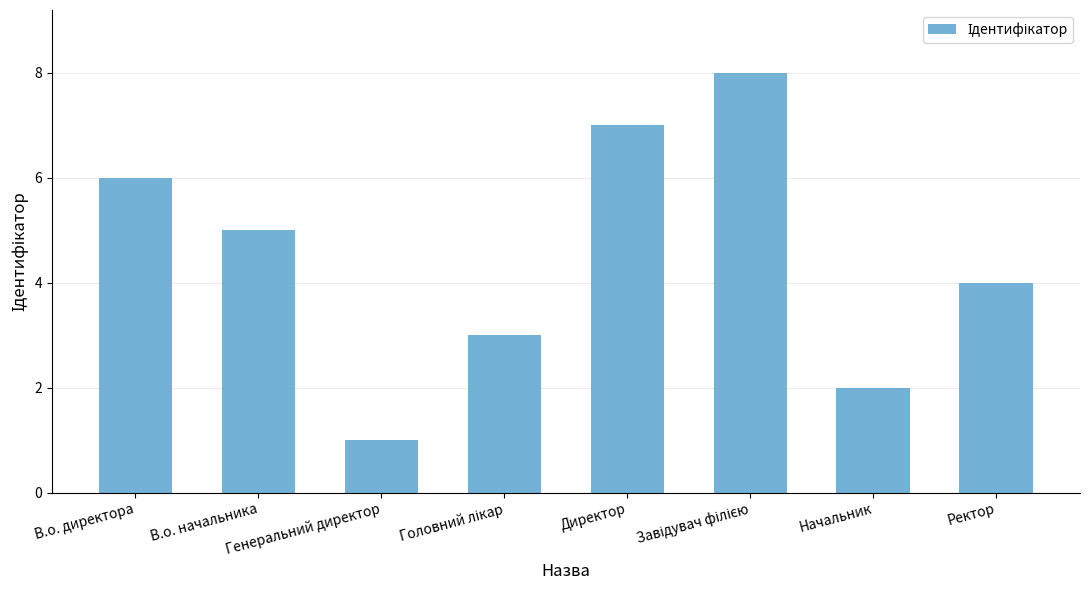

Approximately how many times larger is the value at Директор compared to Начальник?

3.5